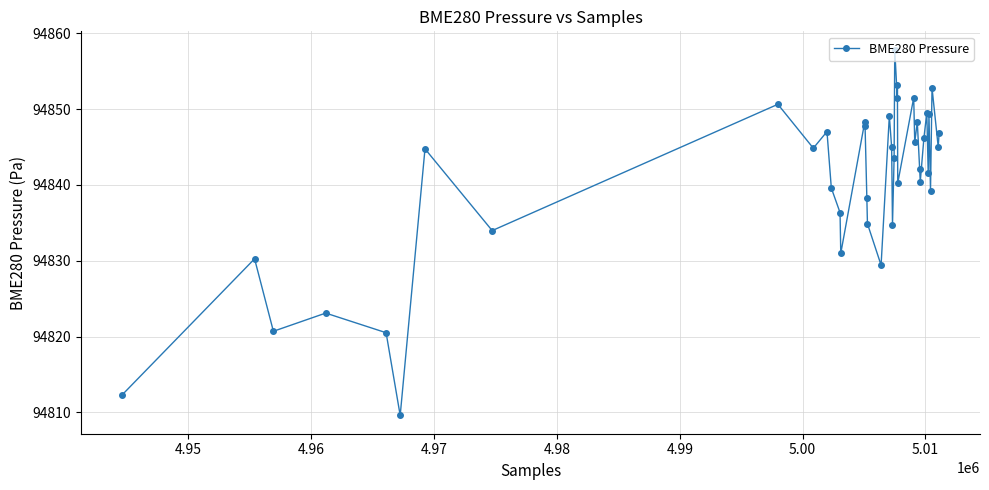

What is the minimum value shown in the chart?

94809.6